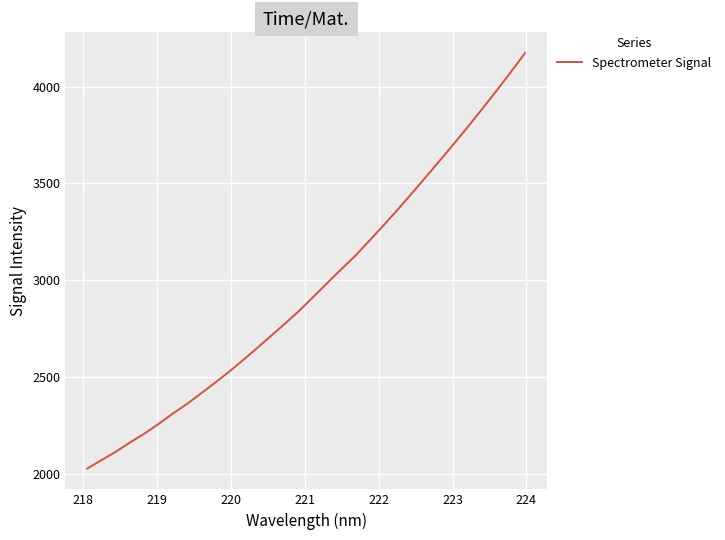

What is the greatest value displayed?

4173.8